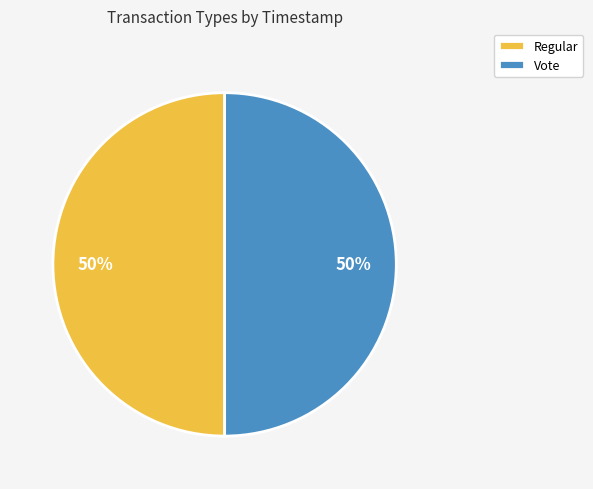

The Regular slice represents 43% of the pie. True or false?

False